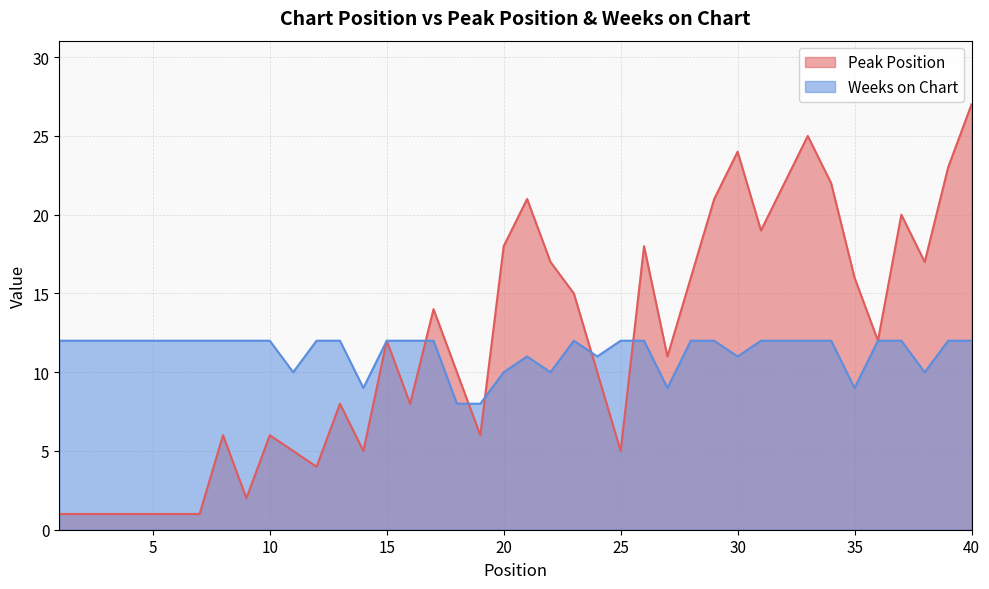

List the series in order of their overall mean, lowest first.

Weeks on Chart, Peak Position